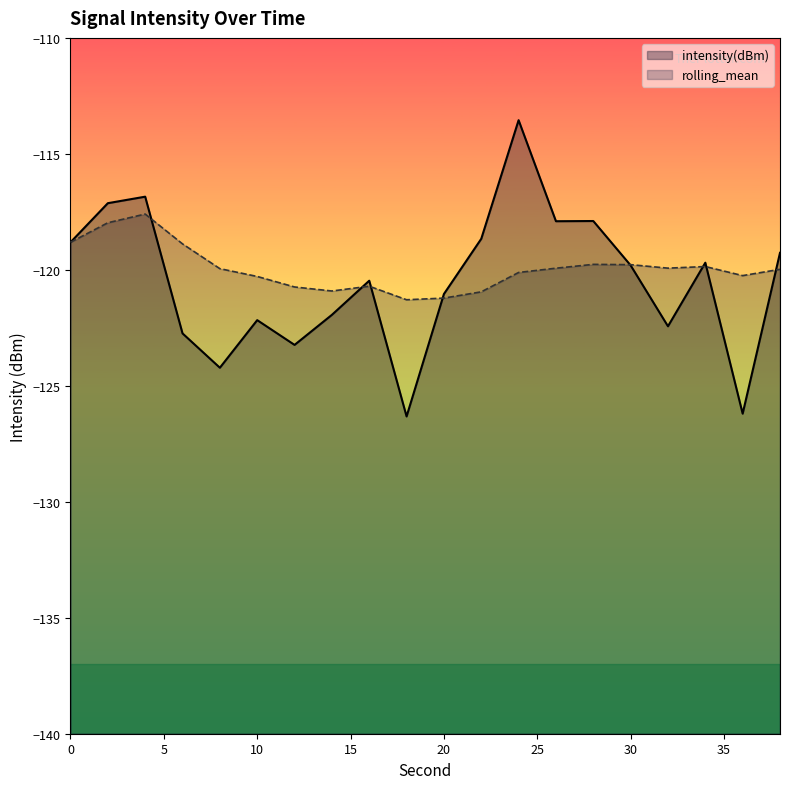

Does the chart display data point markers on the line(s)?

No